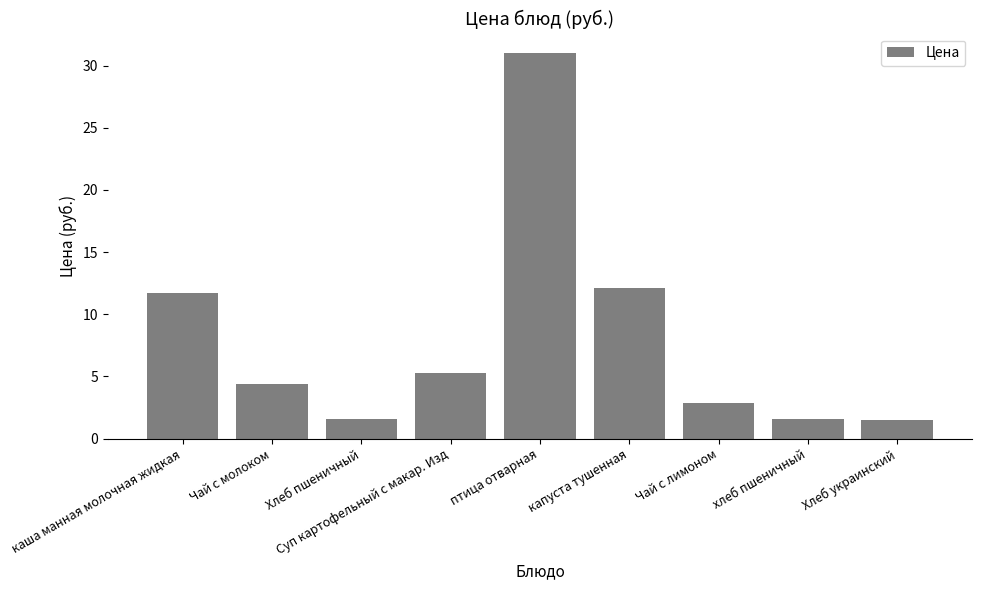

How many values are below 4?

4